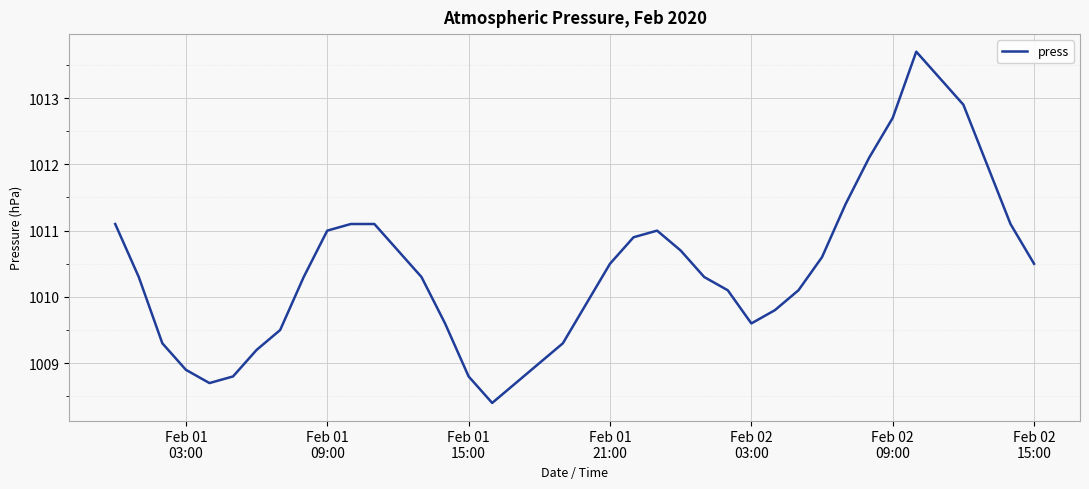

What is the difference between the maximum and minimum values?

5.3